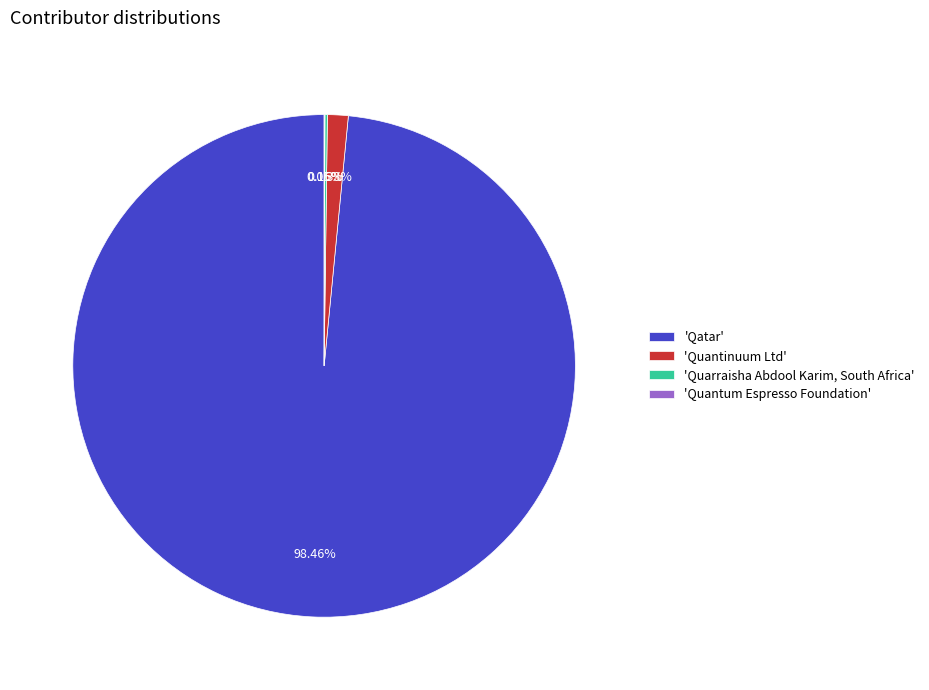

Which slice is the largest?

'Qatar'